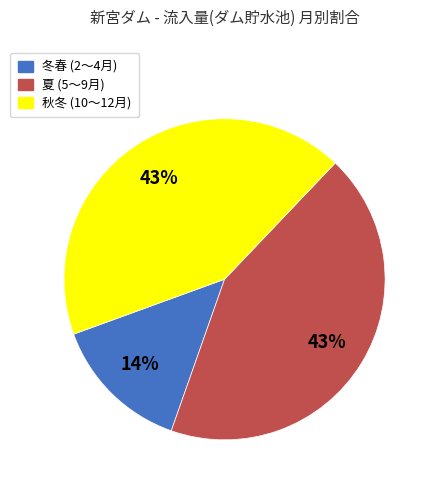

Is the sum of 冬春 (2〜4月) and 秋冬 (10〜12月) greater than half?

Yes